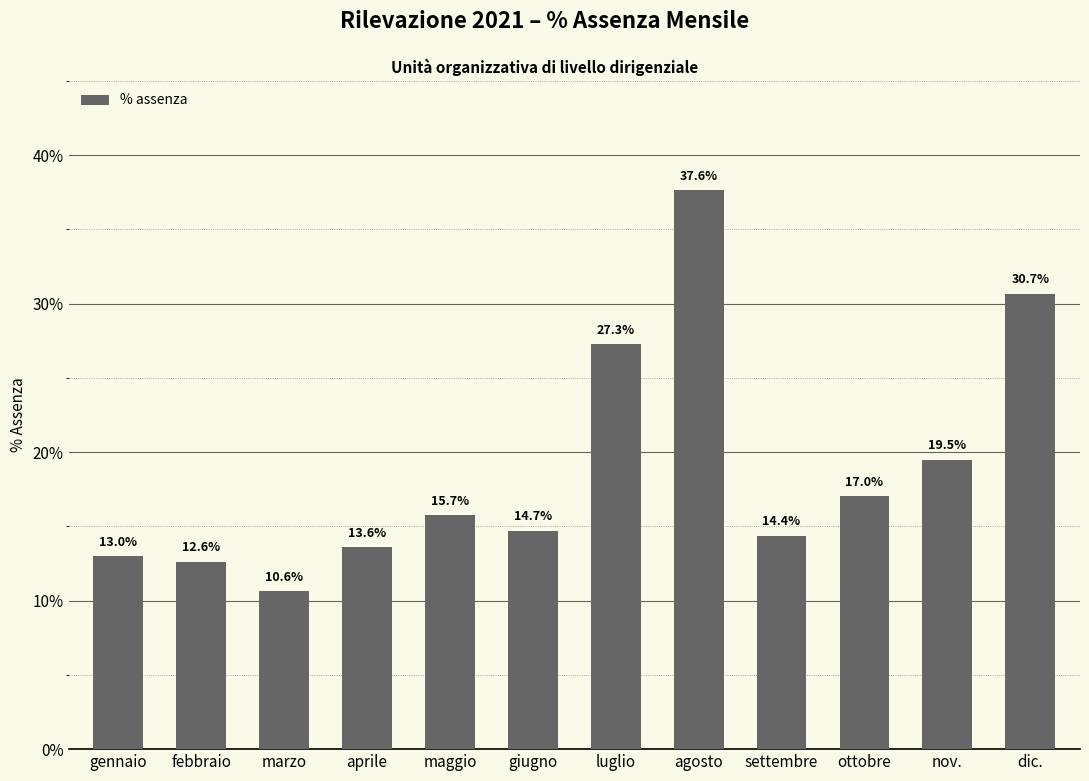

What is the label of the 9th bar from the right?

aprile